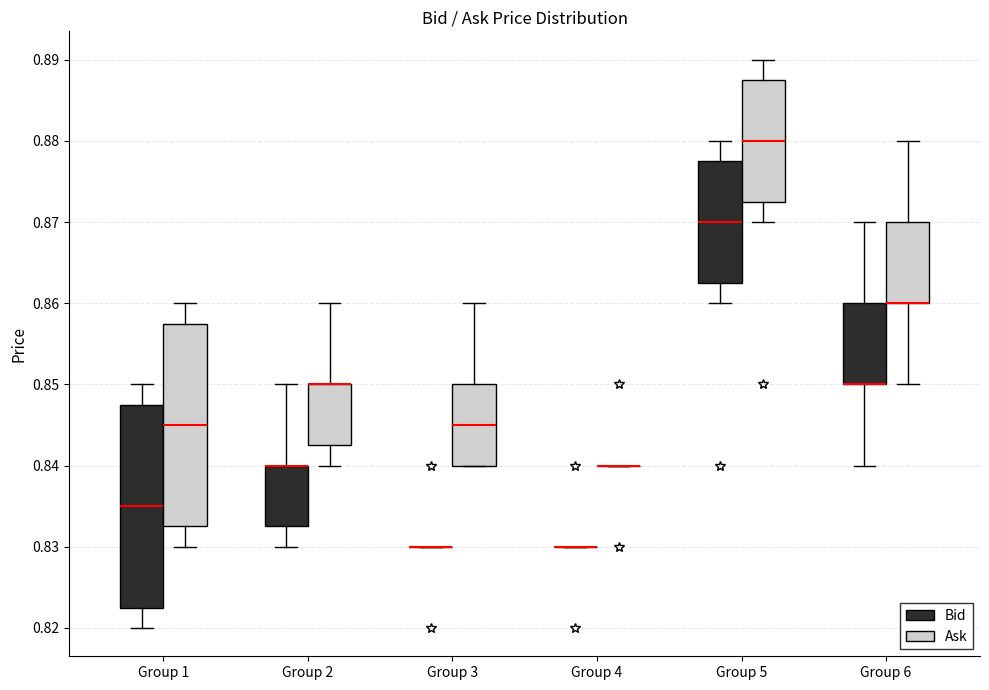

Where does the lower whisker of the box for Group 6 (Ask) end on the y-axis? The values are not printed on the chart, so give them approximately, as read against the axis.

0.850